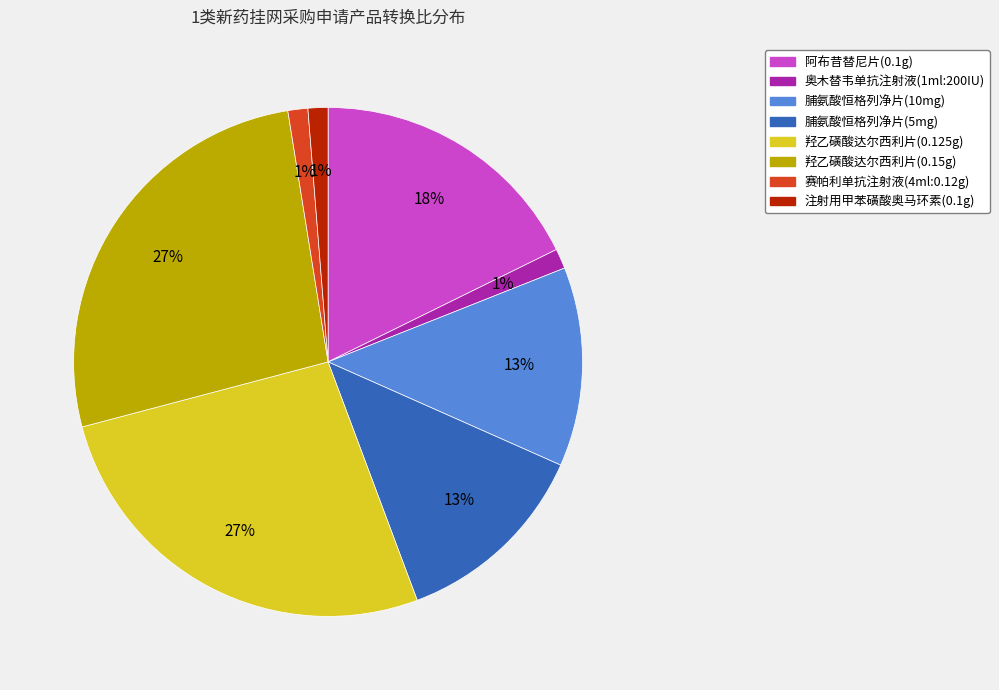

Does 赛帕利单抗注射液(4ml:0.12g) account for over 50% of the chart?

No